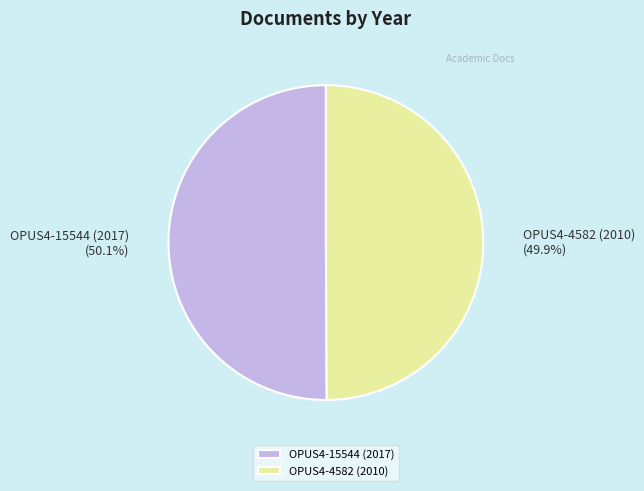

What is the ratio of the value at OPUS4-15544 (2017) to the value at OPUS4-4582 (2010)?

1.0